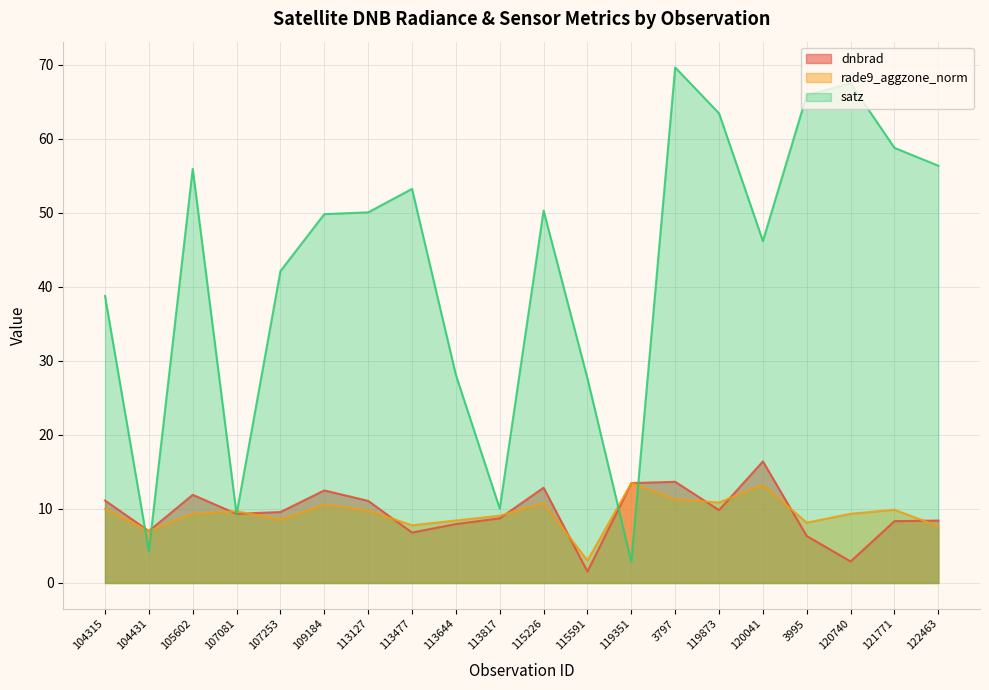

What position from the right is 121771?

2